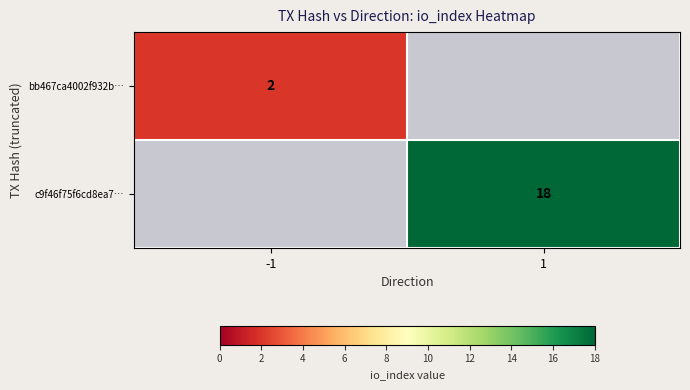

At how many categories does at least one series exceed 10?

1